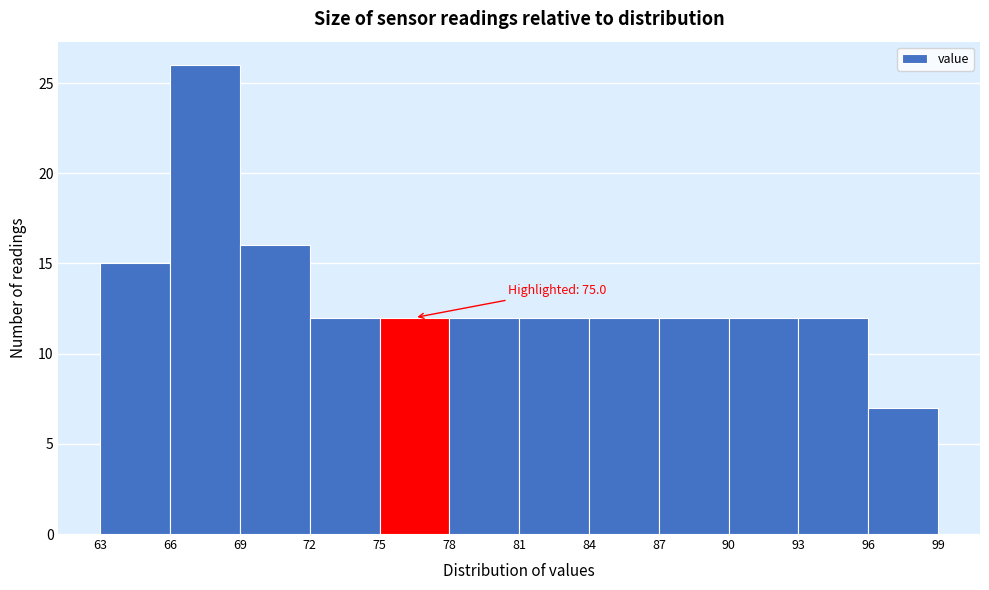

Over which range of the x-axis is the bar tallest?

66 to 69